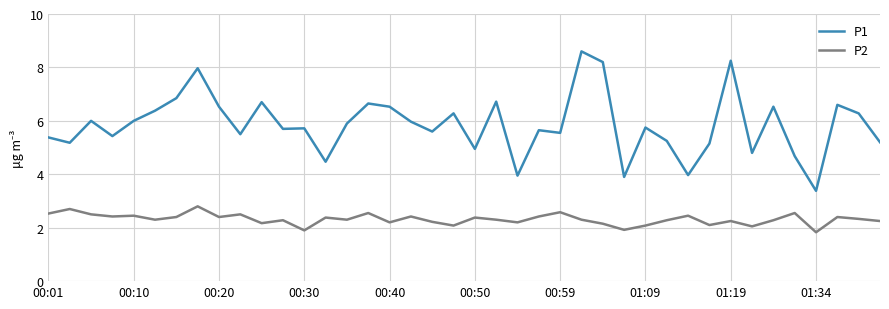

True or false: P2 and P1 cross at least once.

False